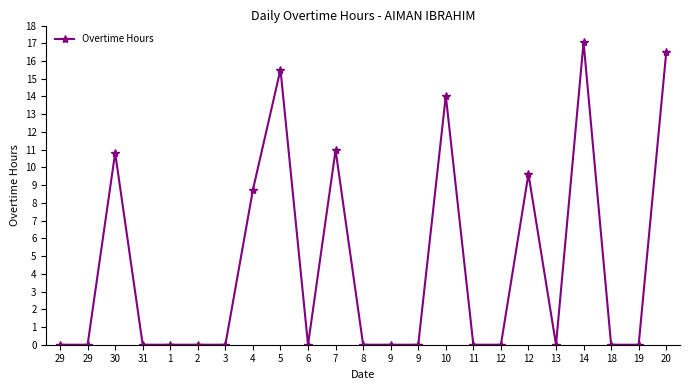

Between 9 and 13, which is larger?

9